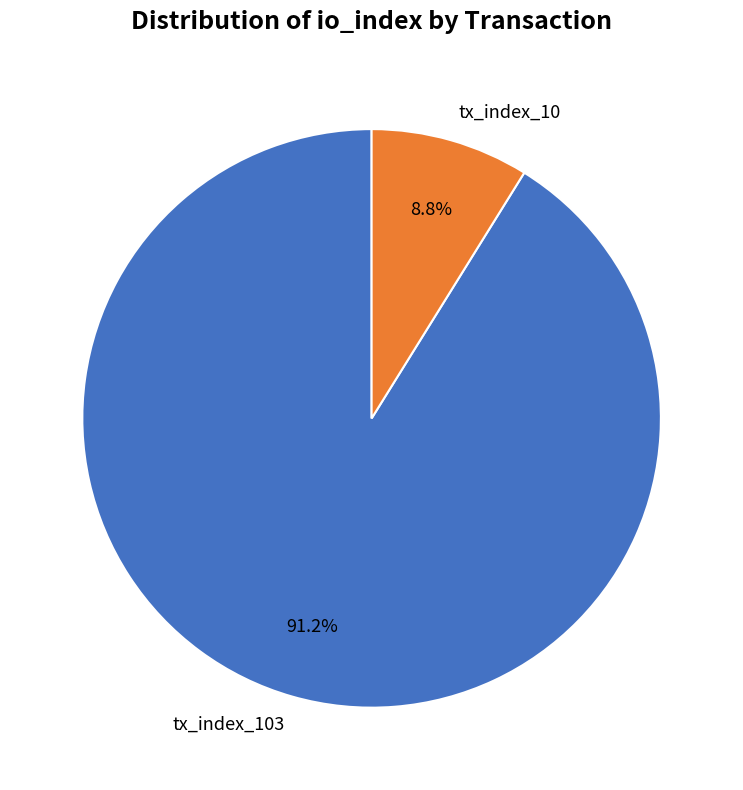

Which slice is the smallest?

tx_index_10